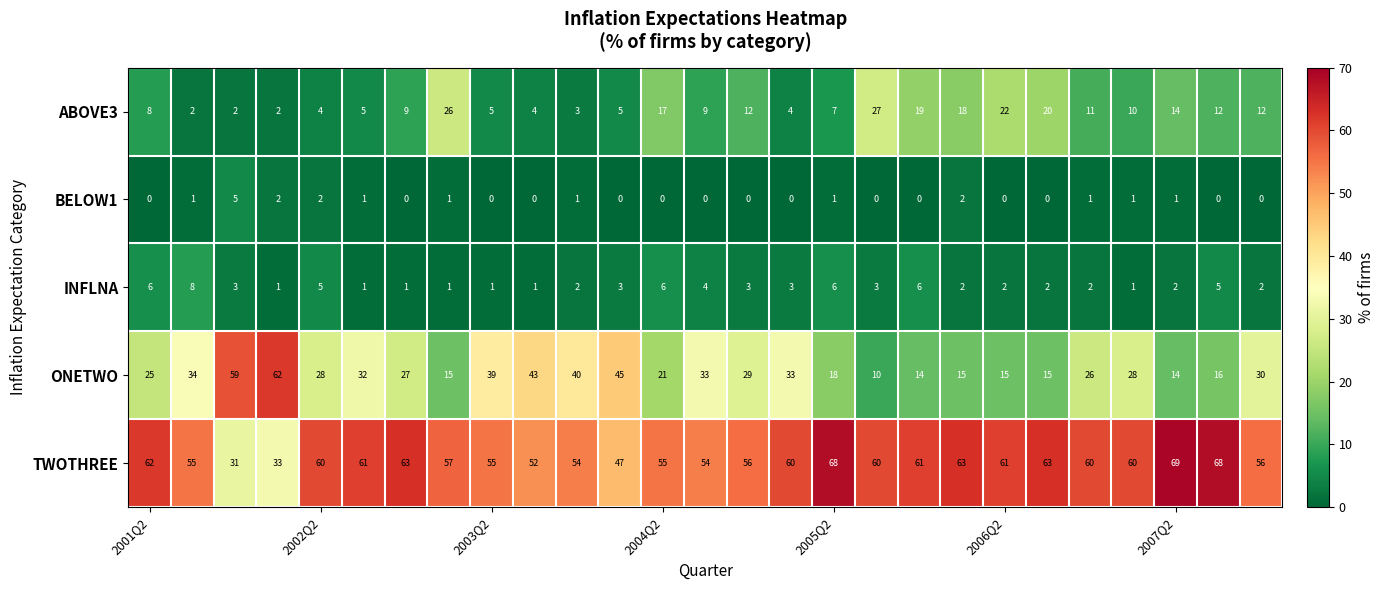

Which series has the largest total across all categories?

TWOTHREE